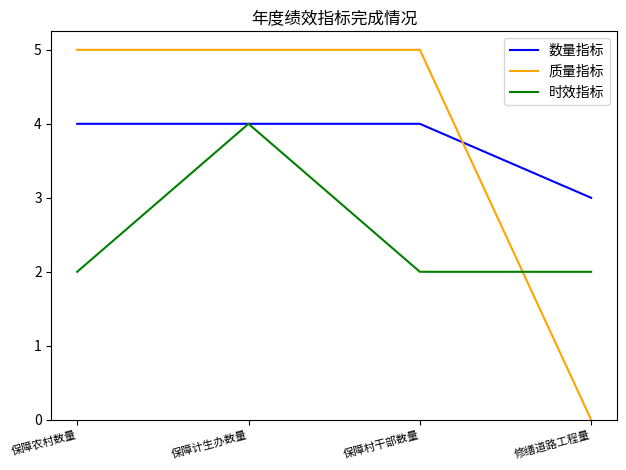

Count the 质量指标 values in the range 5 to 6.

3